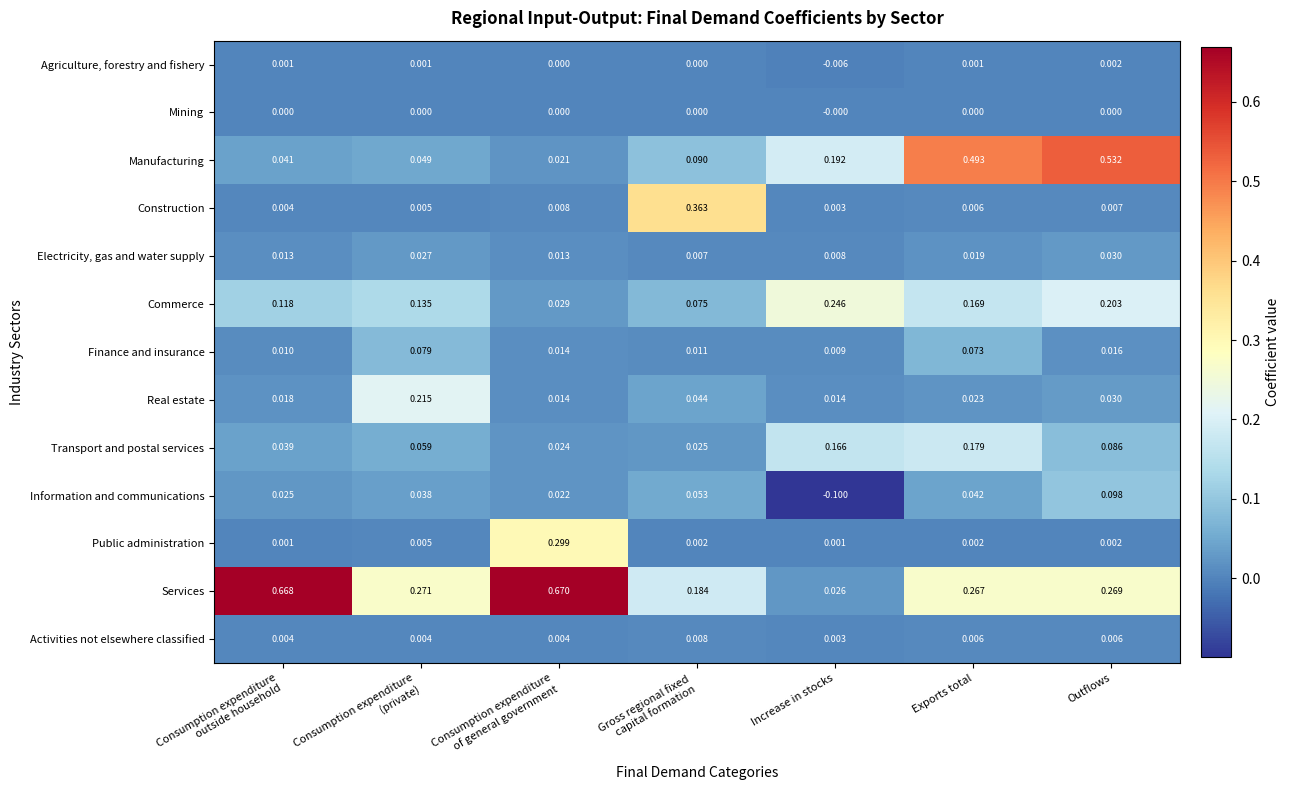

Which category has the lowest value across all series?

Increase in stocks